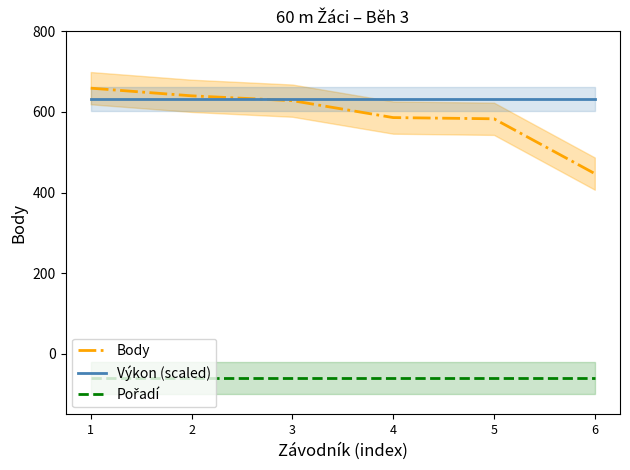

What is the value of the Výkon (scaled) point at the 6th from the left?

632.1